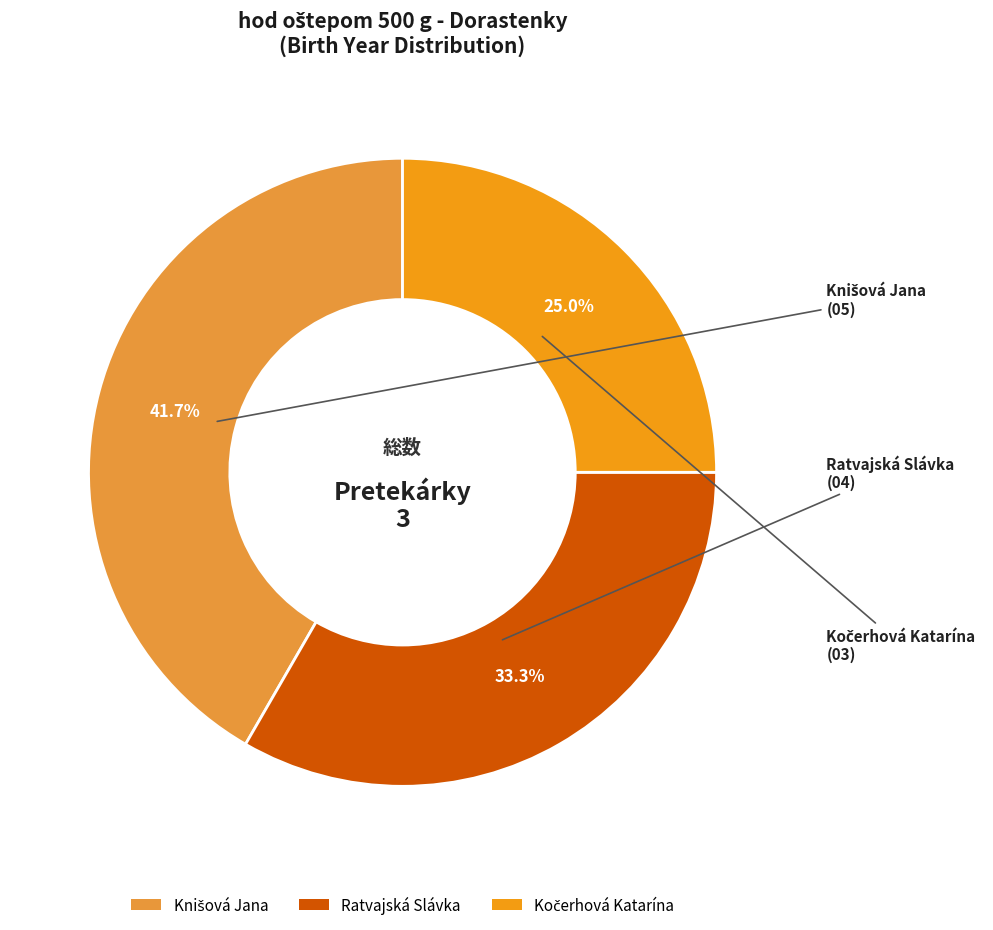

What percentage is NOT represented by Ratvajská Slávka?

66.7%